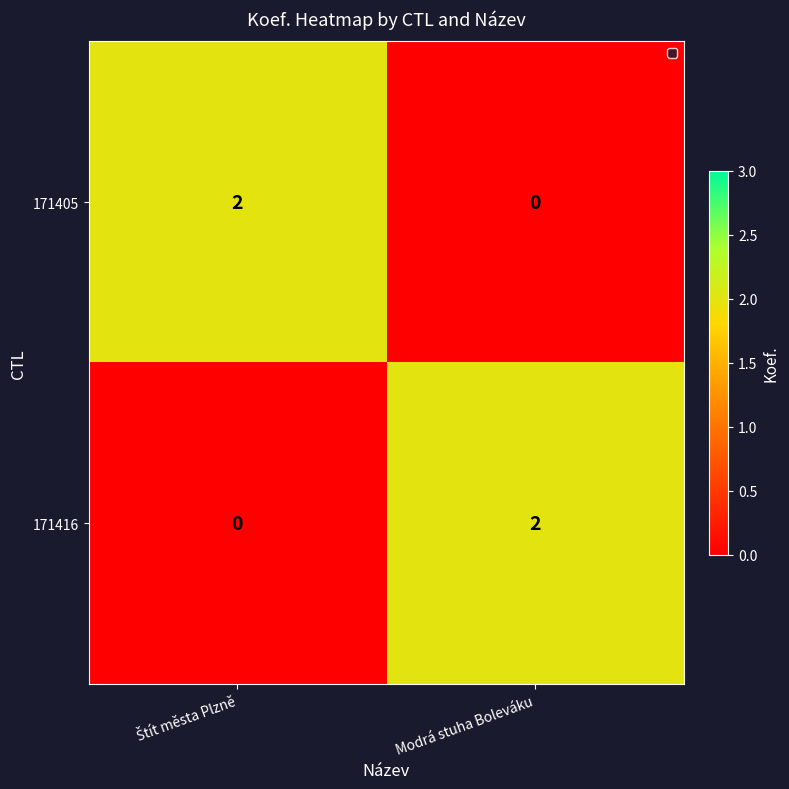

The 171405 series shows 0 at Modrá stuha Boleváku. True or false?

True